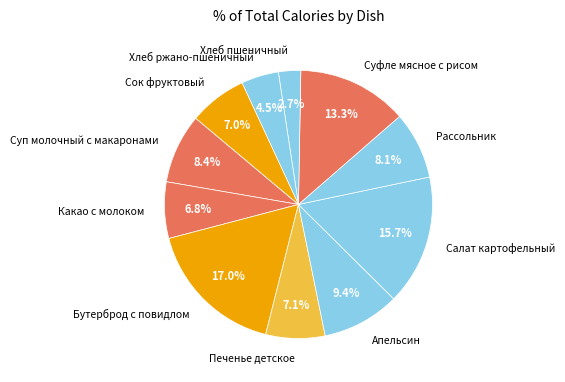

To the nearest percent, what portion does Какао с молоком represent?

7%